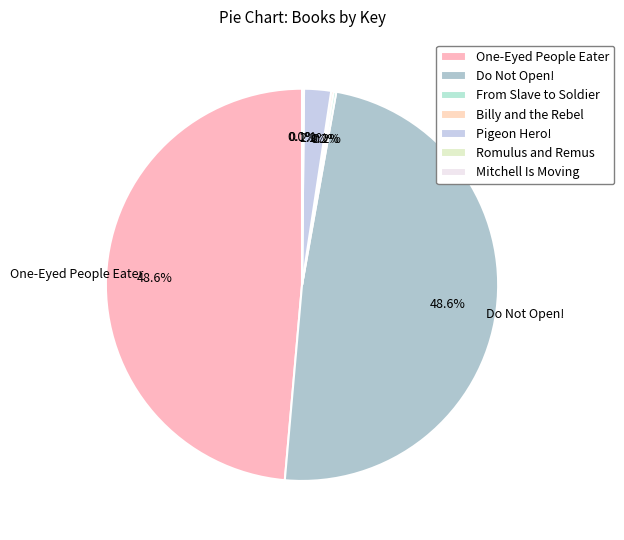

Approximately how many times larger is the value at Do Not Open! compared to Billy and the Rebel?

243.2